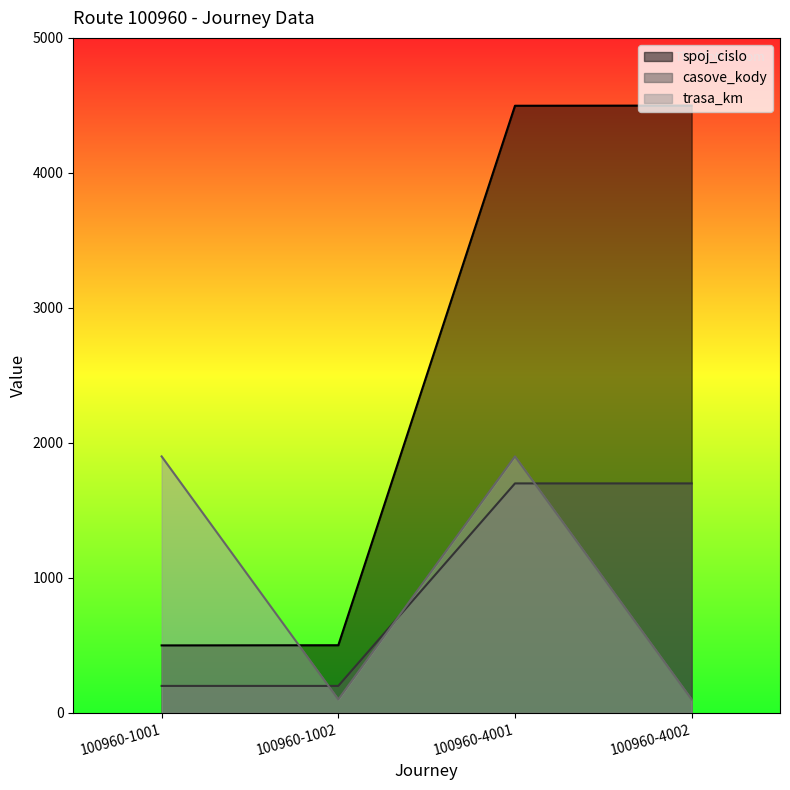

True or false: trasa_km and spoj_cislo intersect in this chart.

True